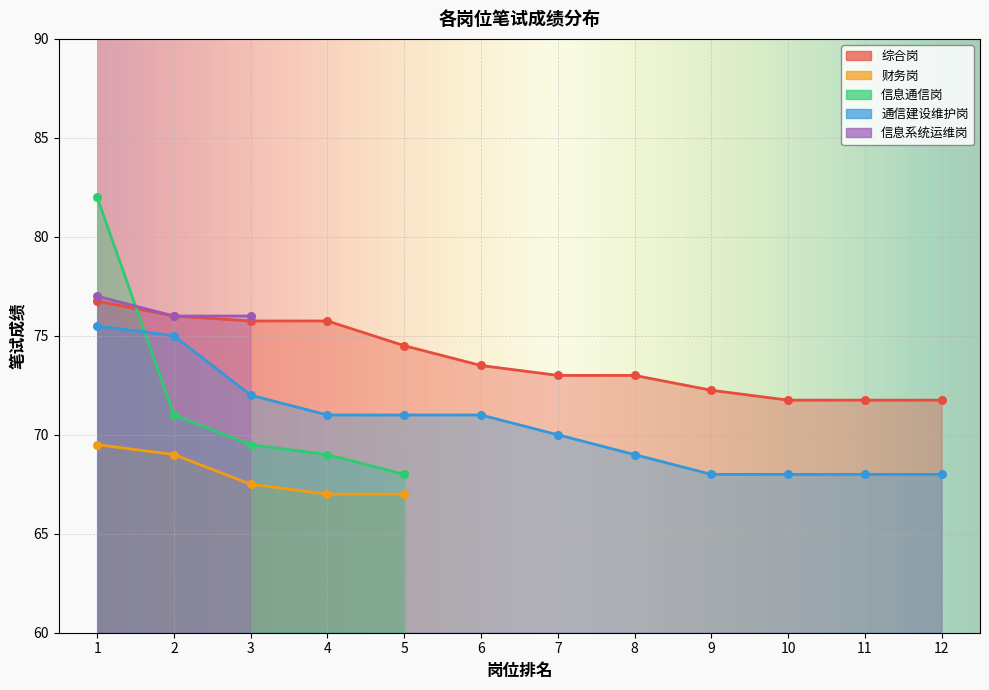

At which category is the sum across all series the highest?

1